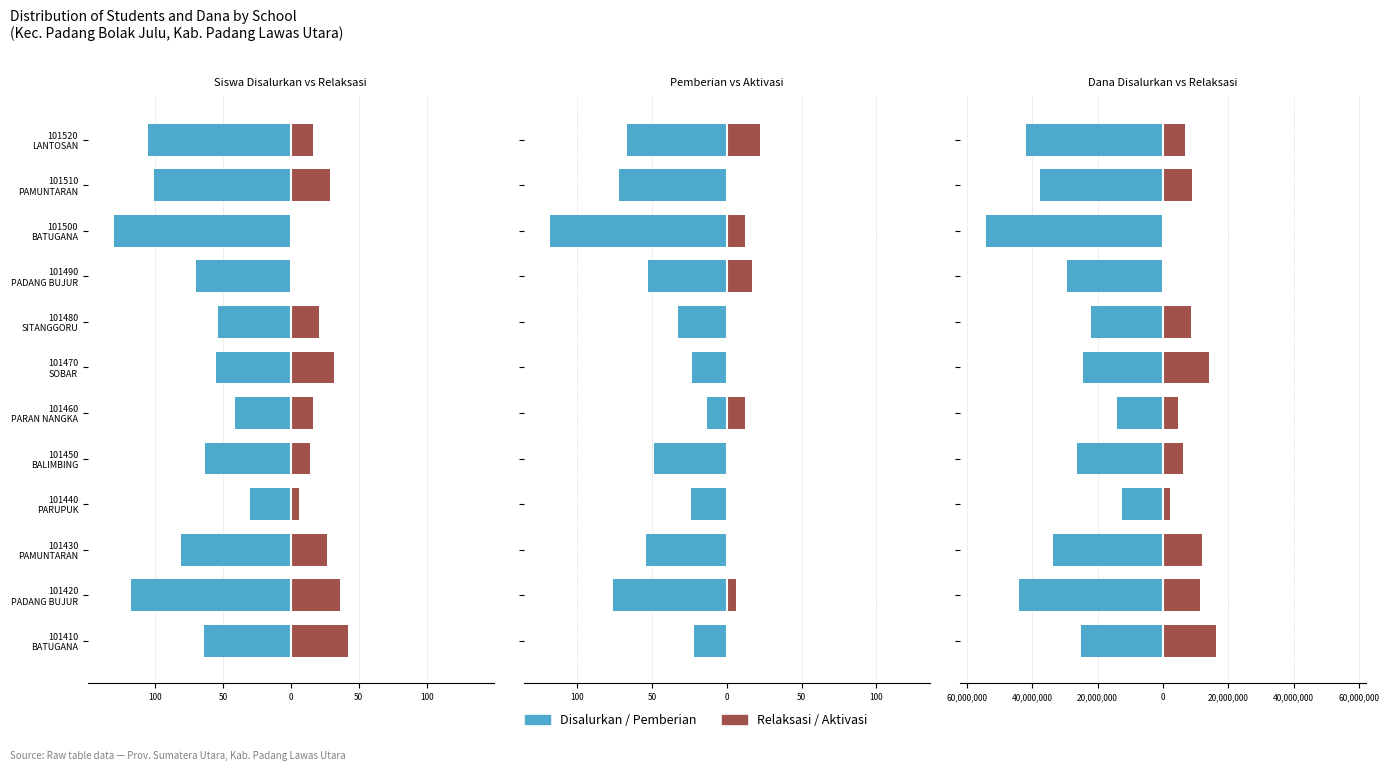

Is it true that Disalurkan / Pemberian equals -44645397 at 101430 PAMUNTARAN?

False